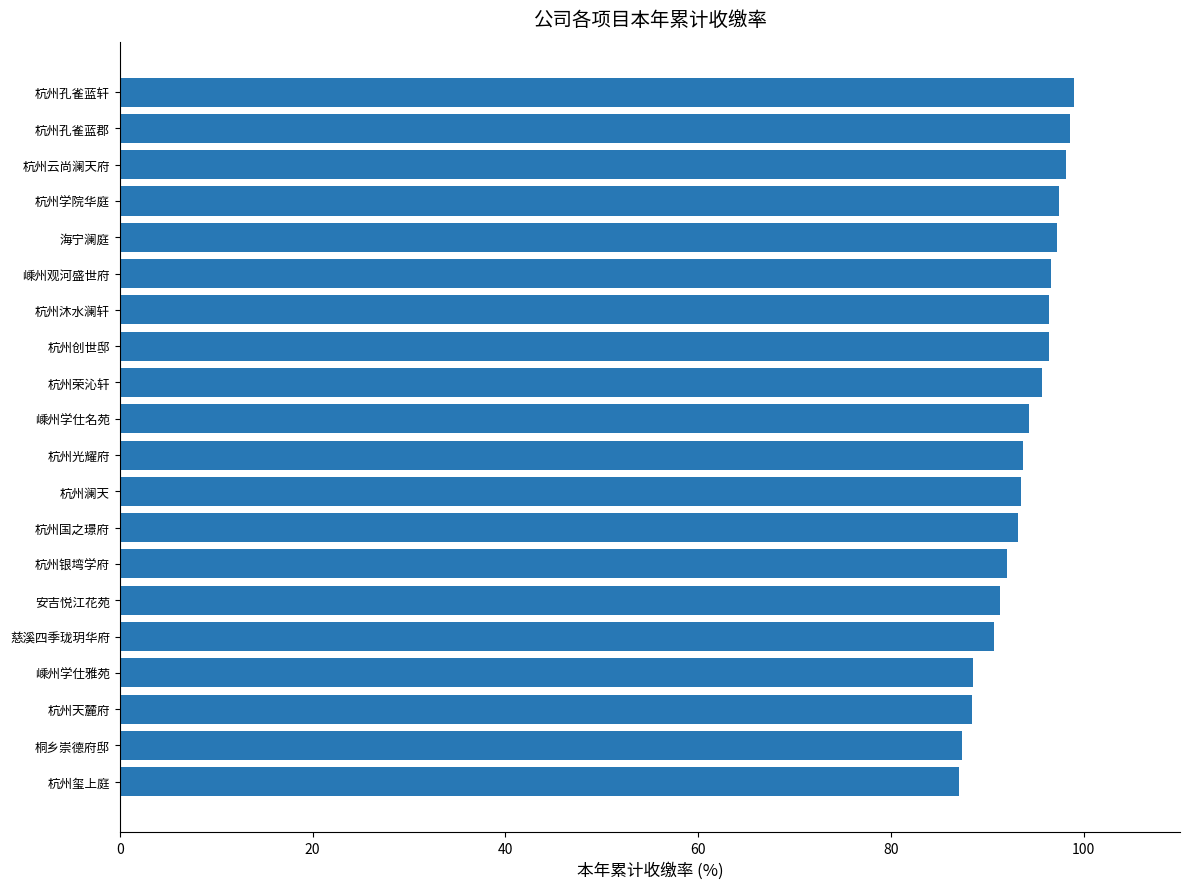

What is the difference between the values at 慈溪四季珑玥华府 and 嵊州学仕雅苑?

2.2